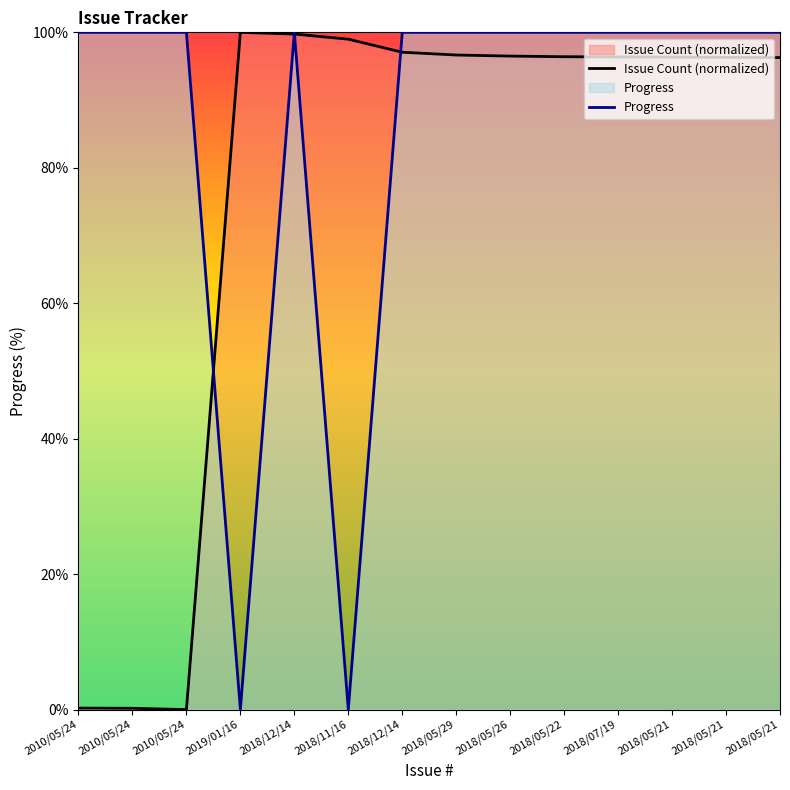

Count the number of data series in this chart.

2